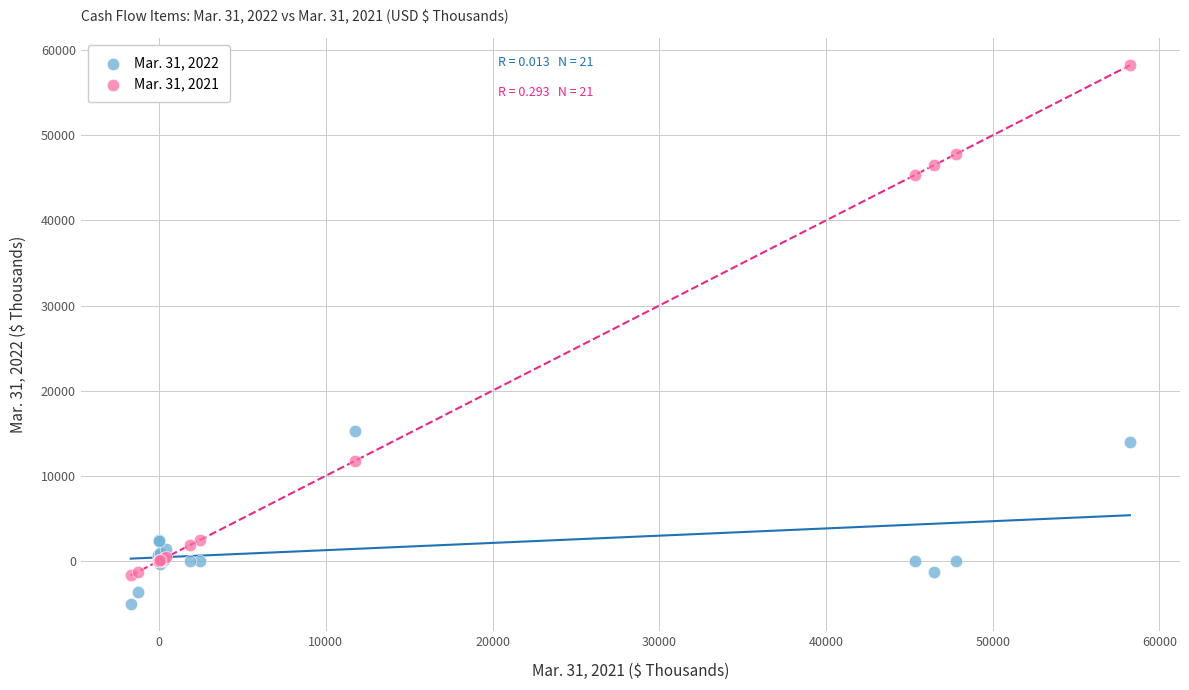

Which series contains the highest Y value?

Mar. 31, 2021